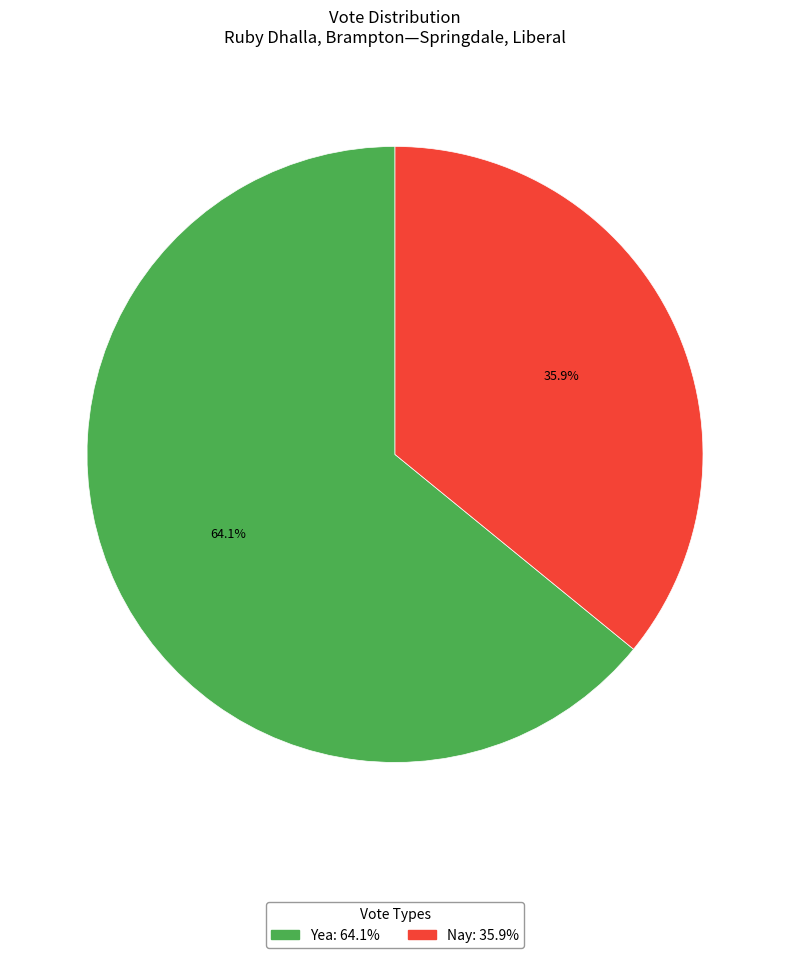

Combined, what portion of the pie is Nay and Yea?

100.0%